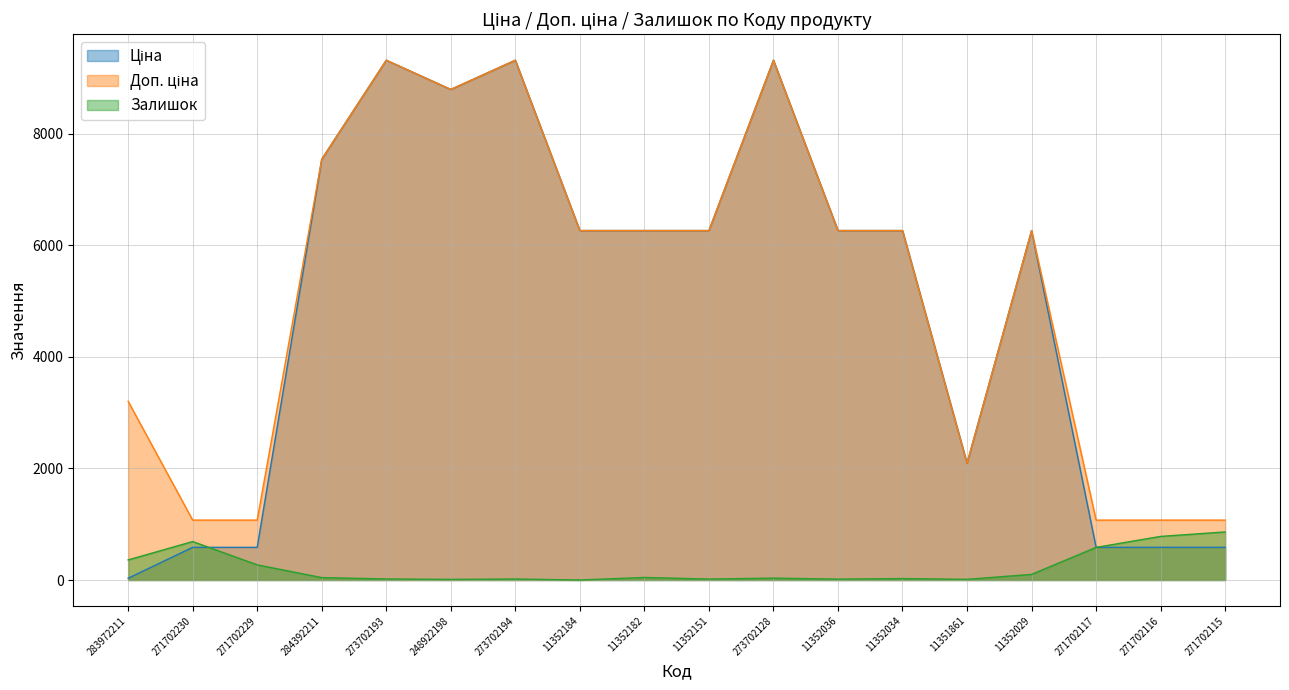

At 11352029, list the series in order from smallest to largest.

Залишок, Ціна, Доп. ціна